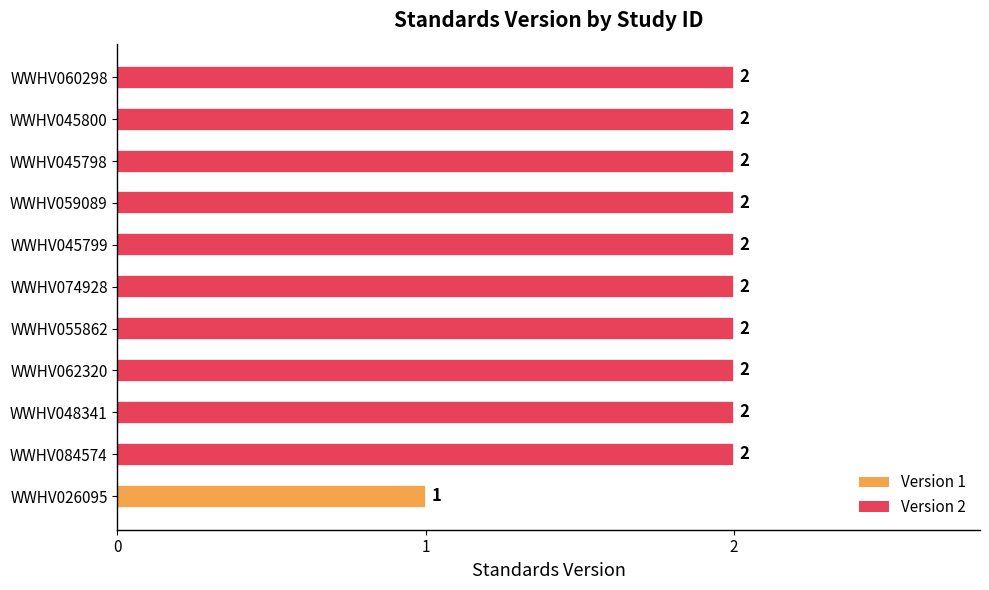

What is the sum of the values at WWHV045800 and WWHV045798?

4